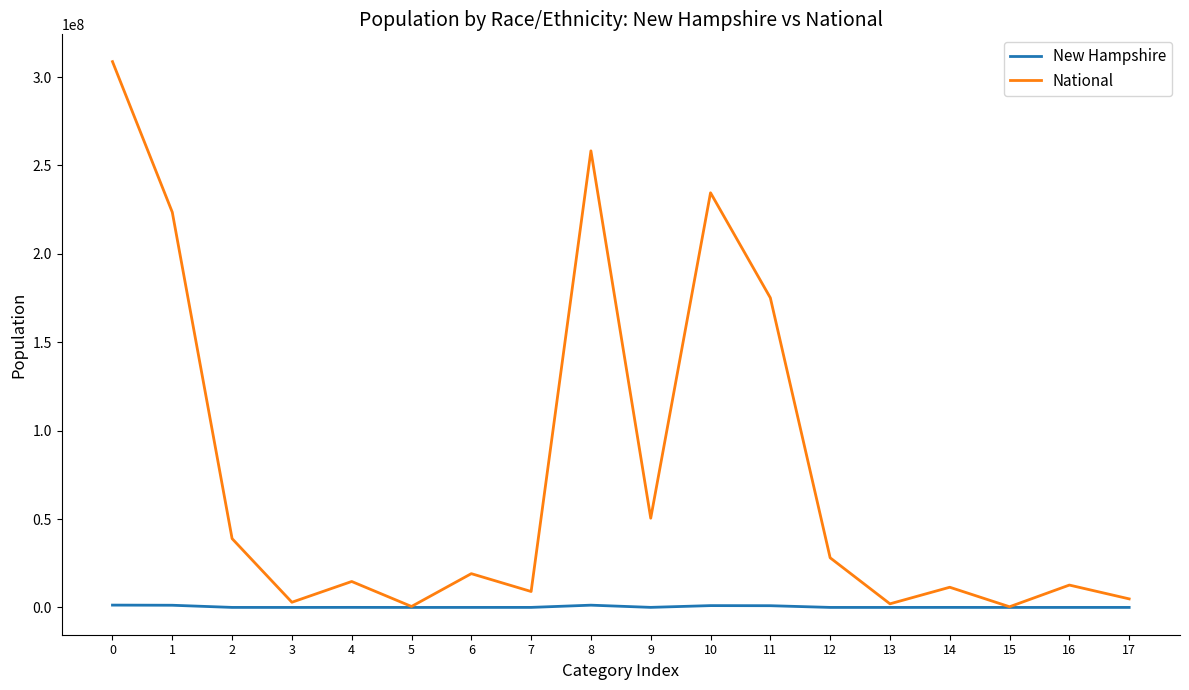

True or false: New Hampshire has more than 1 points higher than both neighbors.

True